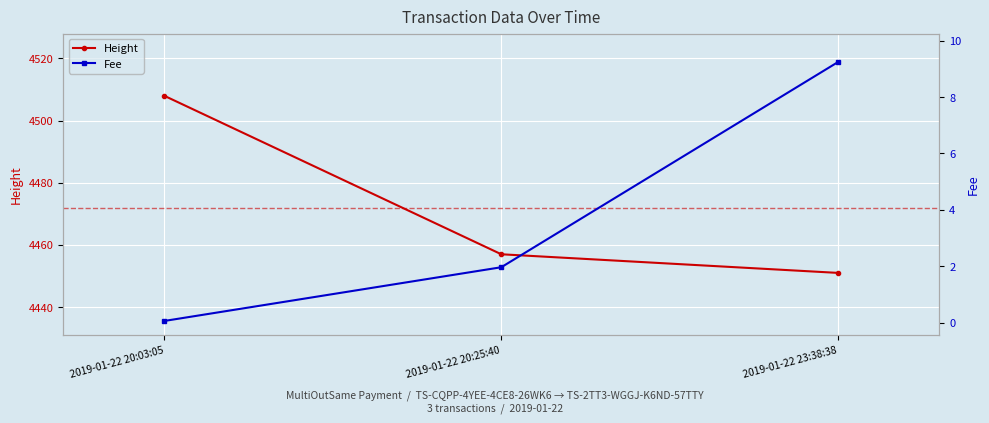

What position from the right is 2019-01-22 20:25:40?

2